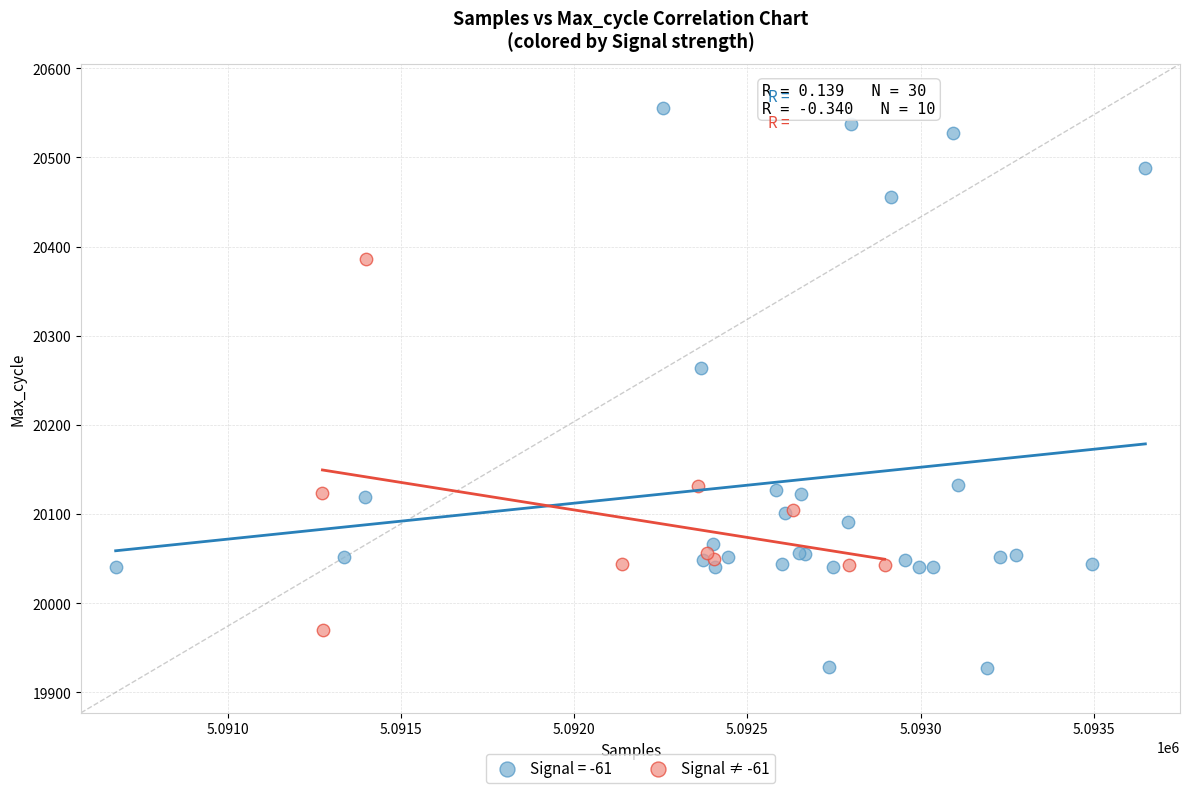

Which series reaches the minimum Y coordinate?

Signal = -61